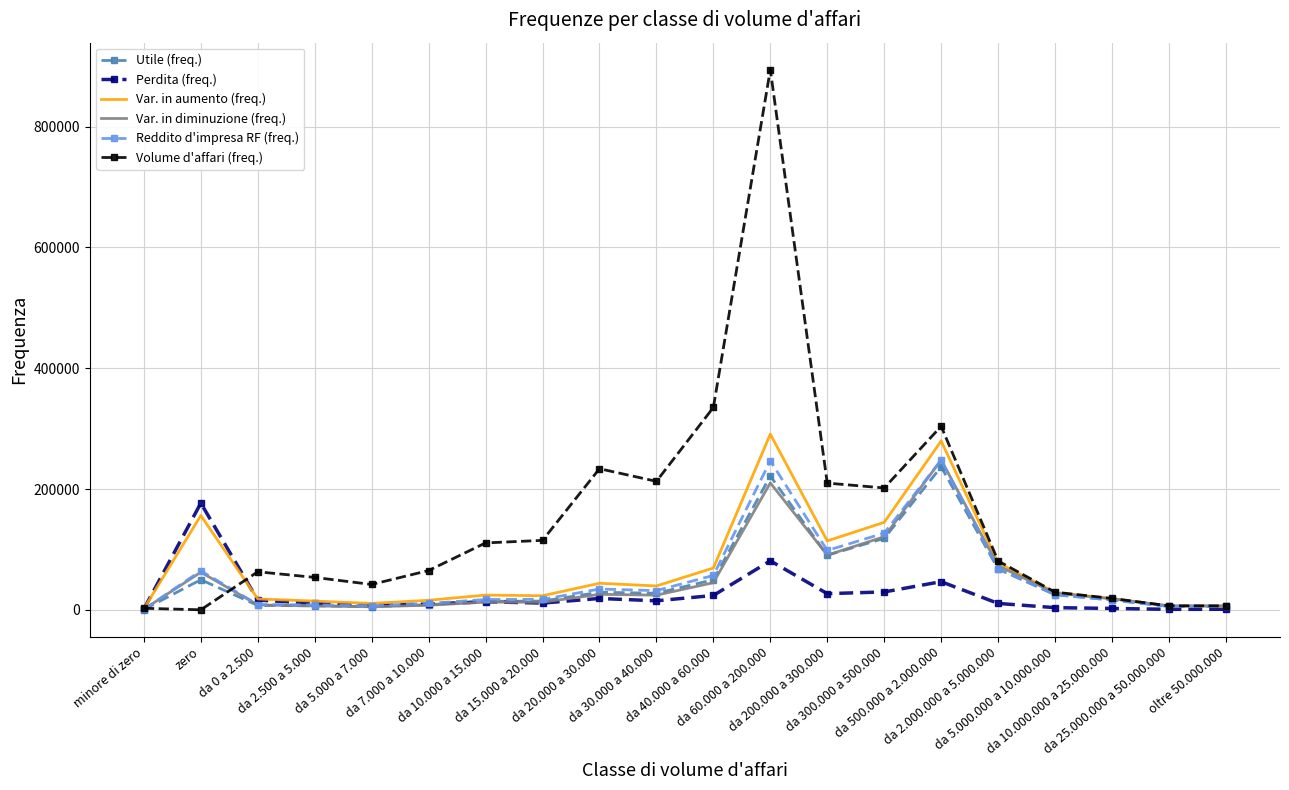

What is the maximum value shown in the chart?

894396